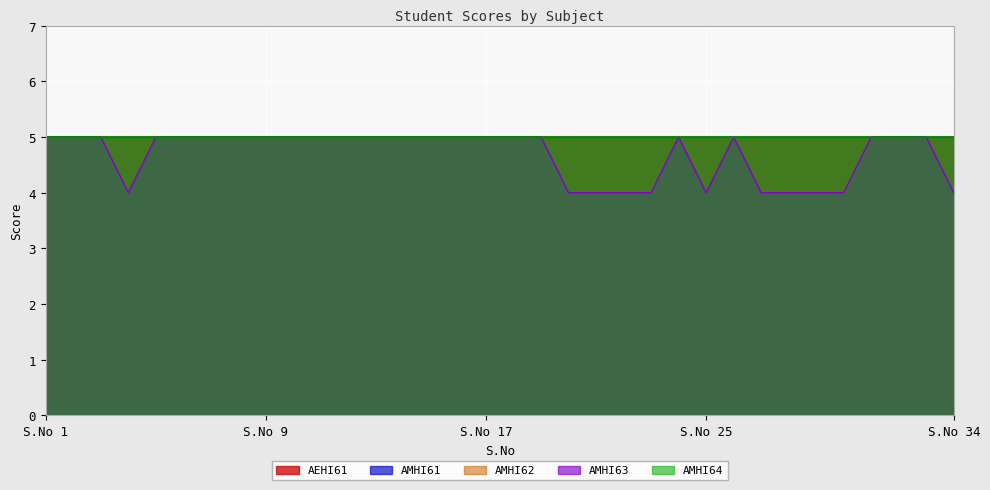

What is the sum of all AMHI64 values?

170